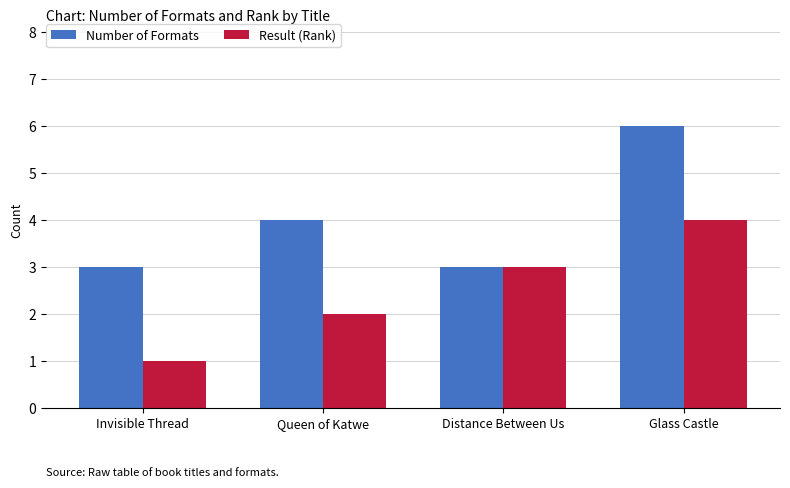

At which label does Result (Rank) reach its minimum?

Invisible Thread